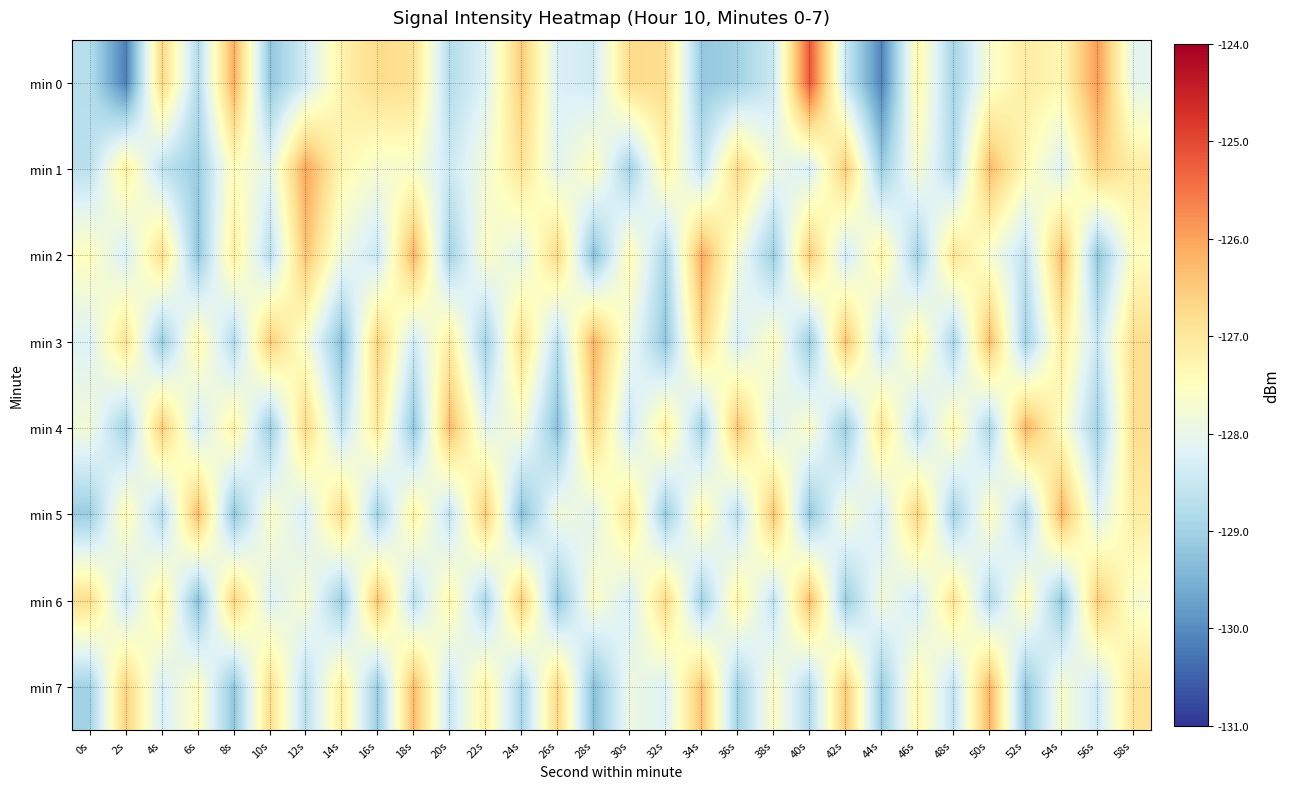

How many distinct data groups are displayed?

8